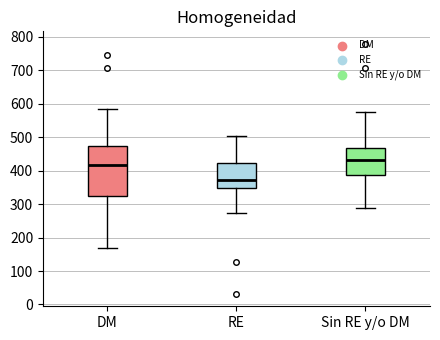

Reading left to right, read every box against the y-axis: the position of its median line, the range the box covers, and the ends of its whiskers. The values are not printed on the chart, so give them approximately, as read against the axis.

DM: median 420, box 320 to 480, whiskers 170 to 580
RE: median 370, box 350 to 420, whiskers 270 to 500
Sin RE y/o DM: median 430, box 390 to 470, whiskers 290 to 570